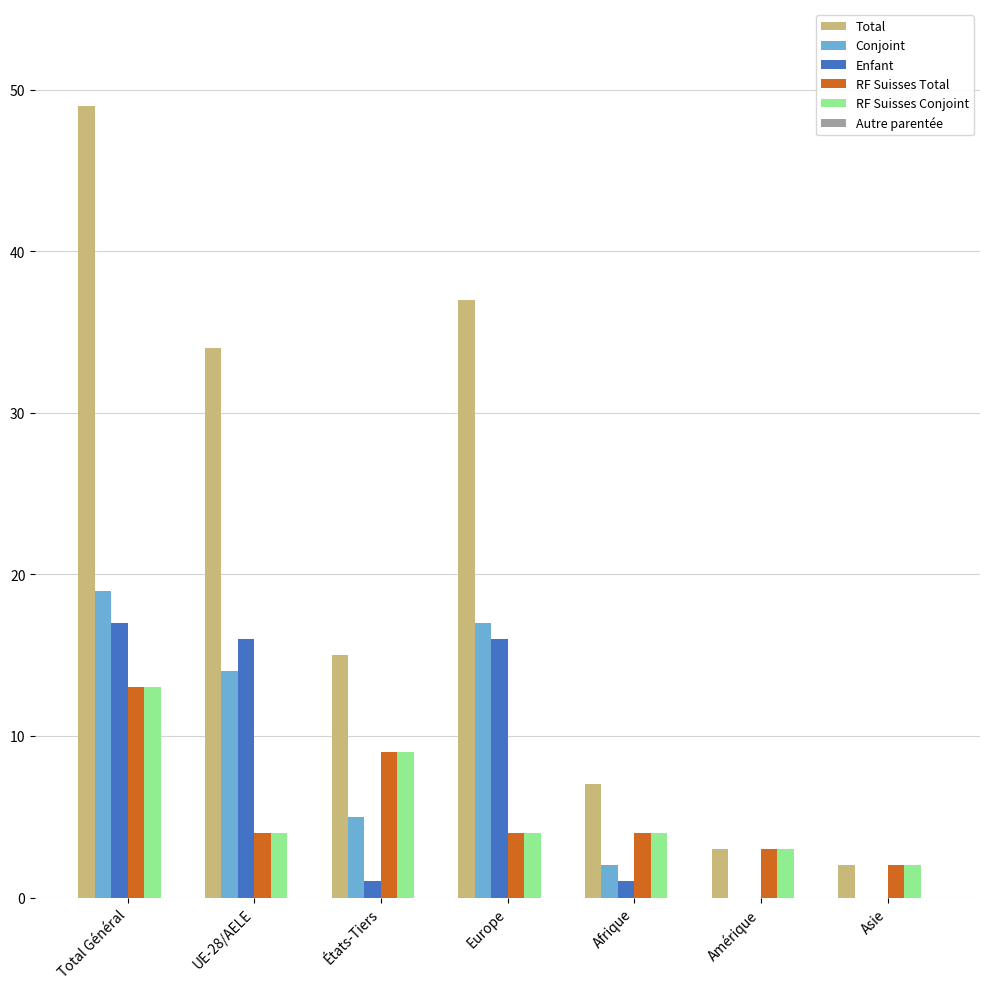

At which label does Enfant first exceed 1?

Total Général